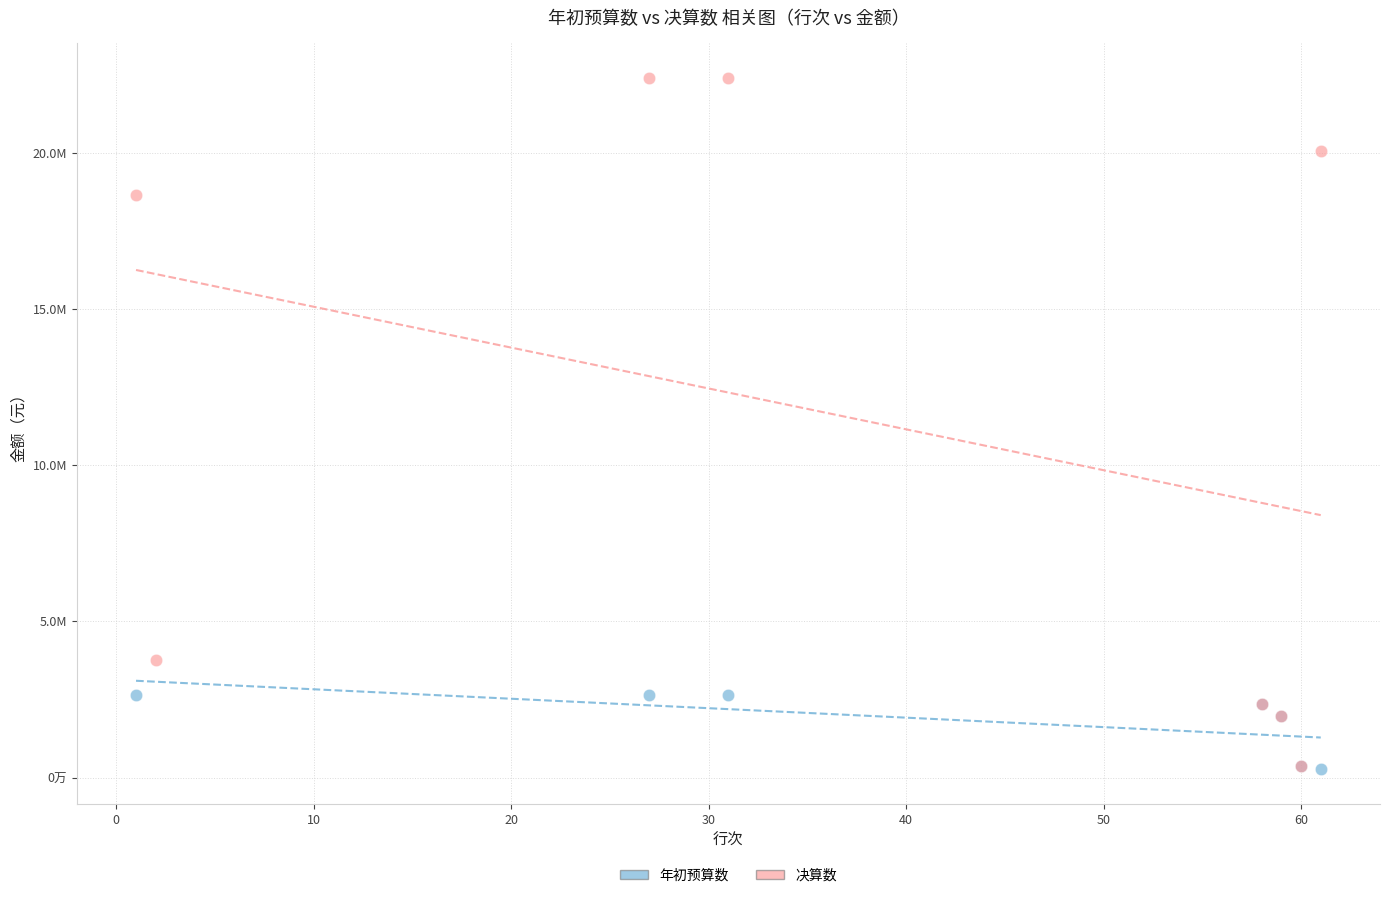

What are all the series names shown in the legend?

年初预算数, 决算数